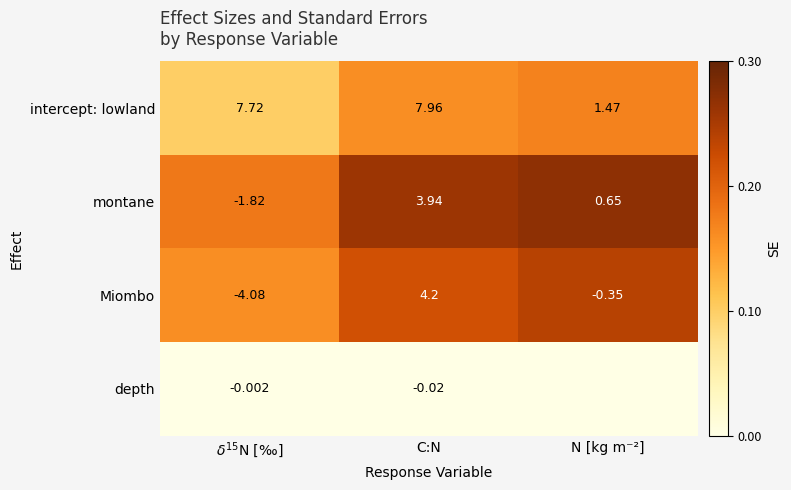

Is the value of depth at C:N greater than the value of montane at N [kg m⁻²]?

No